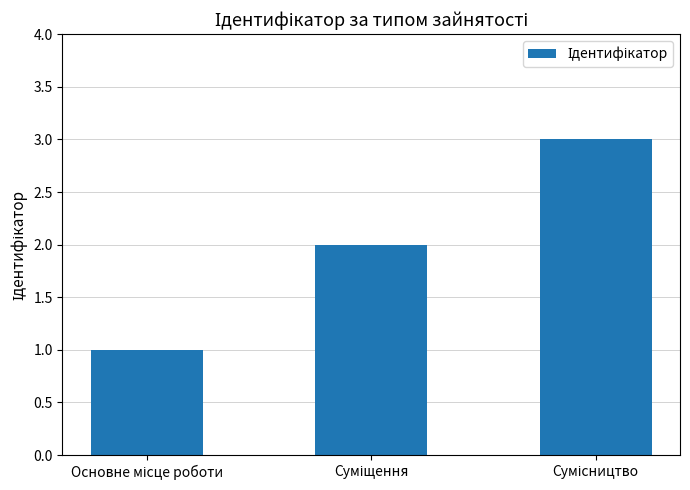

What is the greatest value displayed?

3